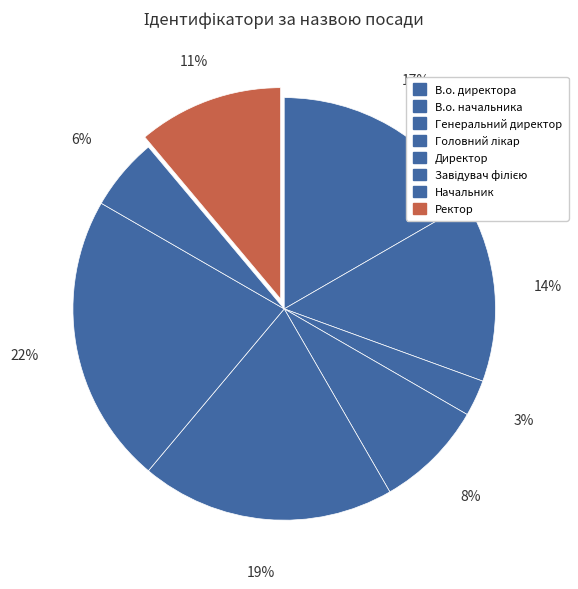

Is there any slice that represents more than half of the pie?

No